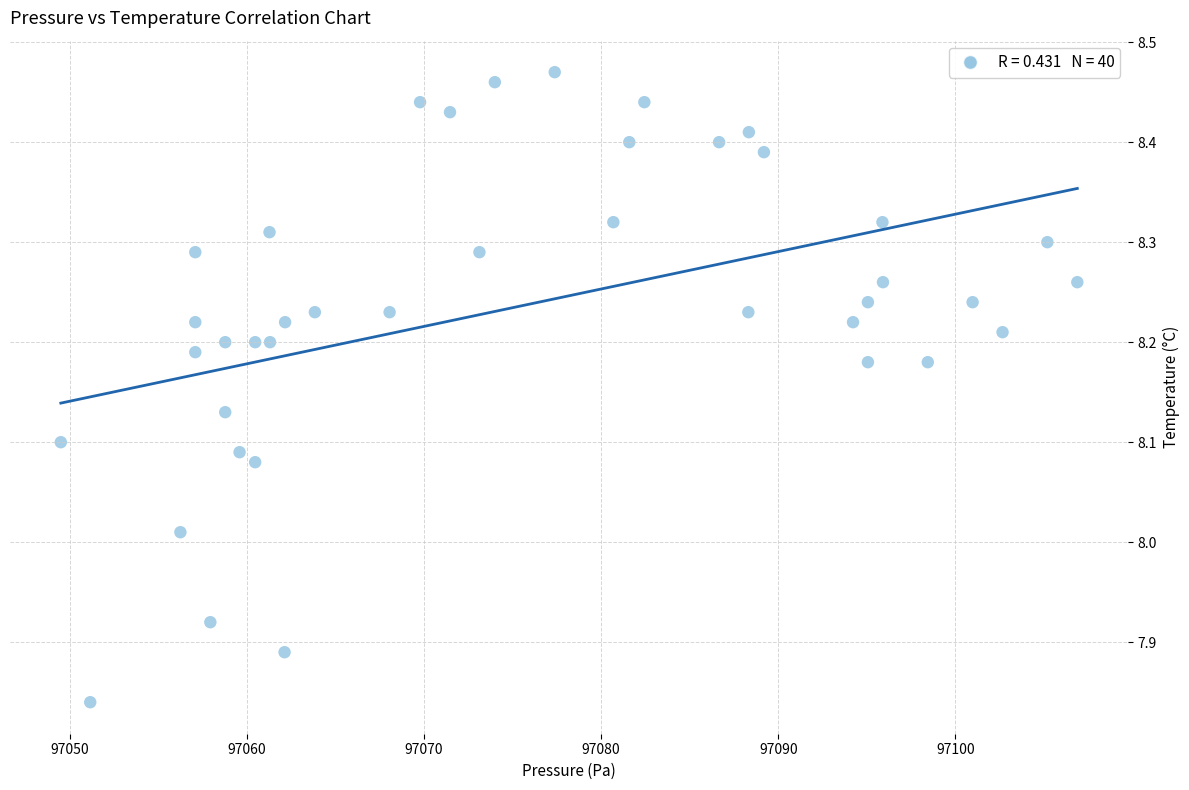

What is the range of X values (max minus min)?

57.4